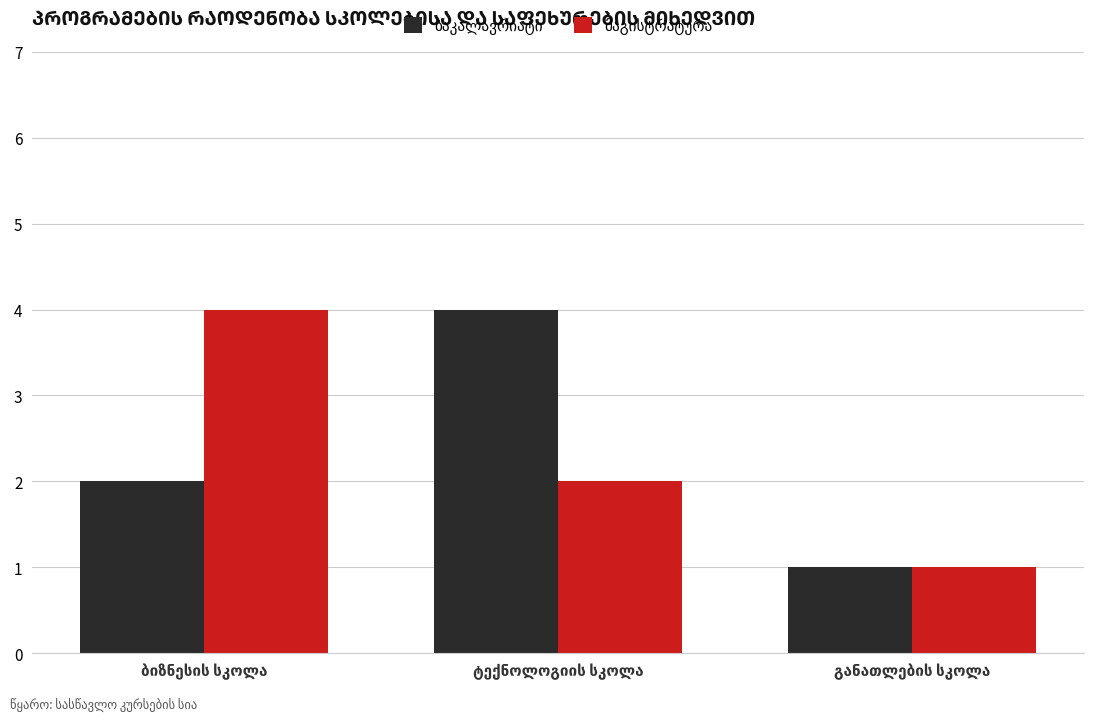

What is the maximum value shown in the chart?

4